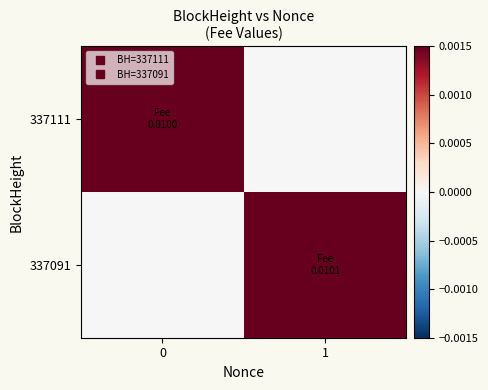

Which label corresponds to the largest value in the chart?

1